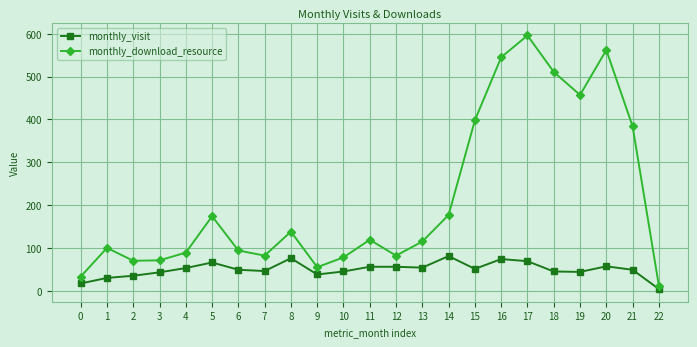

True or false: monthly_download_resource and monthly_visit intersect in this chart.

False